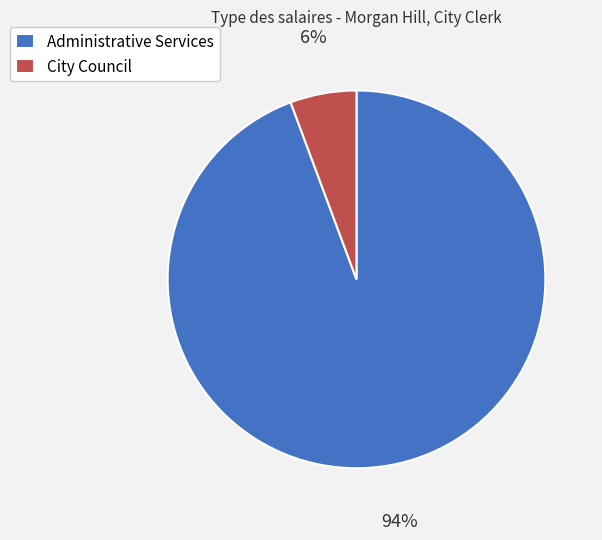

Rank the categories by value from highest to lowest.

Administrative Services, City Council